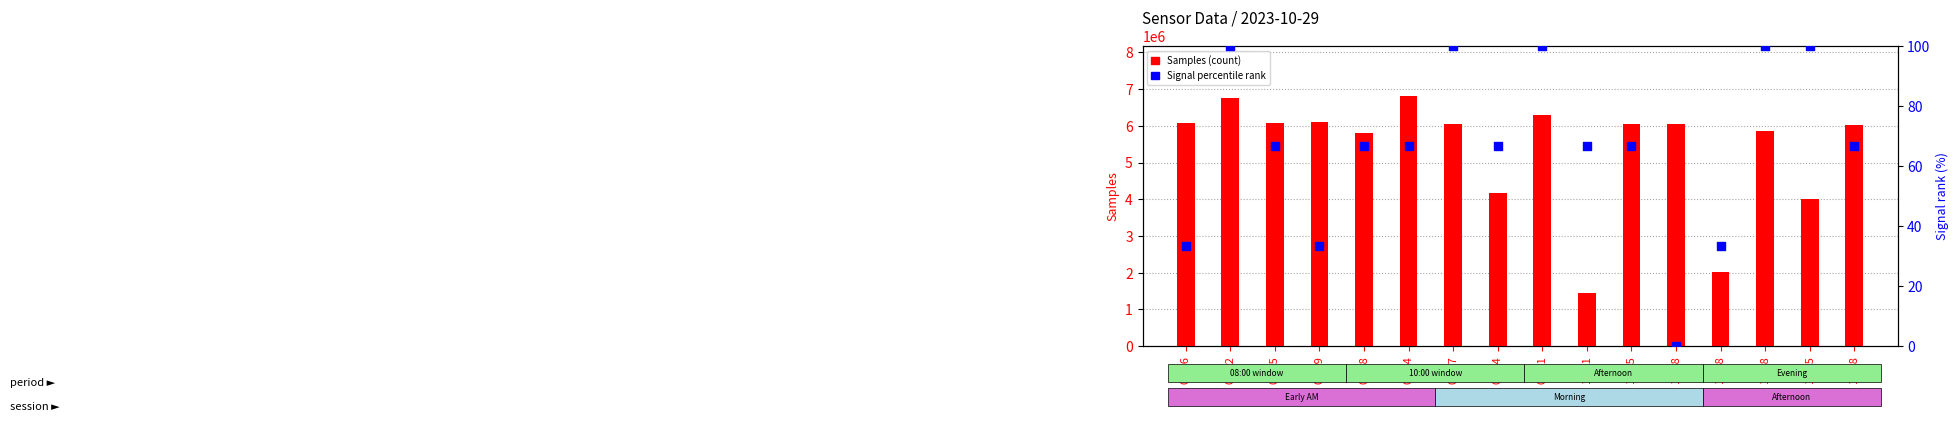

At how many categories does at least one series exceed 320304?

16